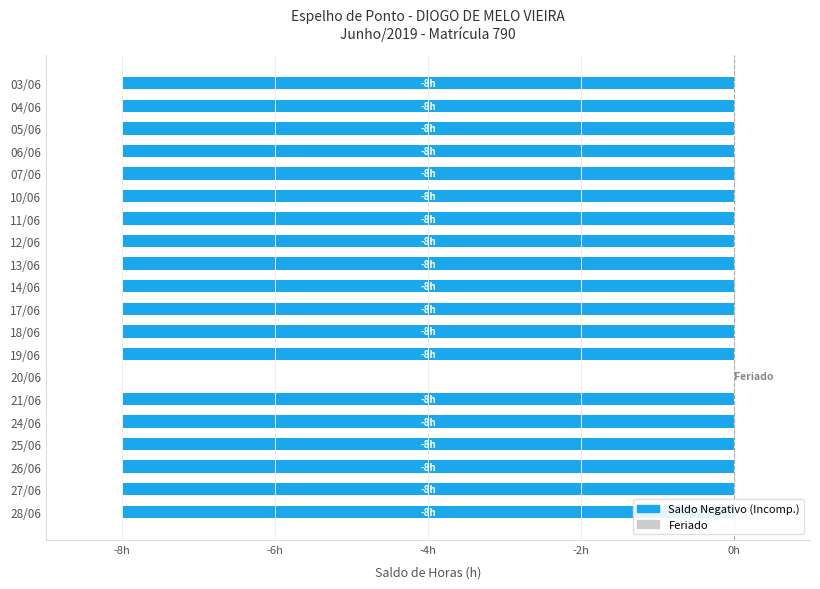

How many series are shown in this chart?

1